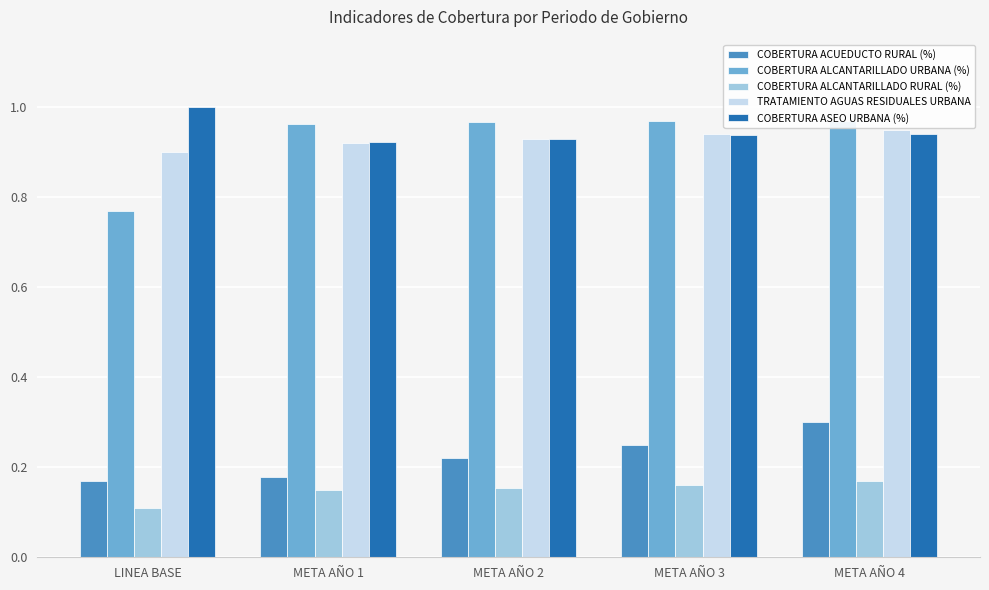

What is the sum of all COBERTURA ALCANTARILLADO RURAL (%) values?

0.7